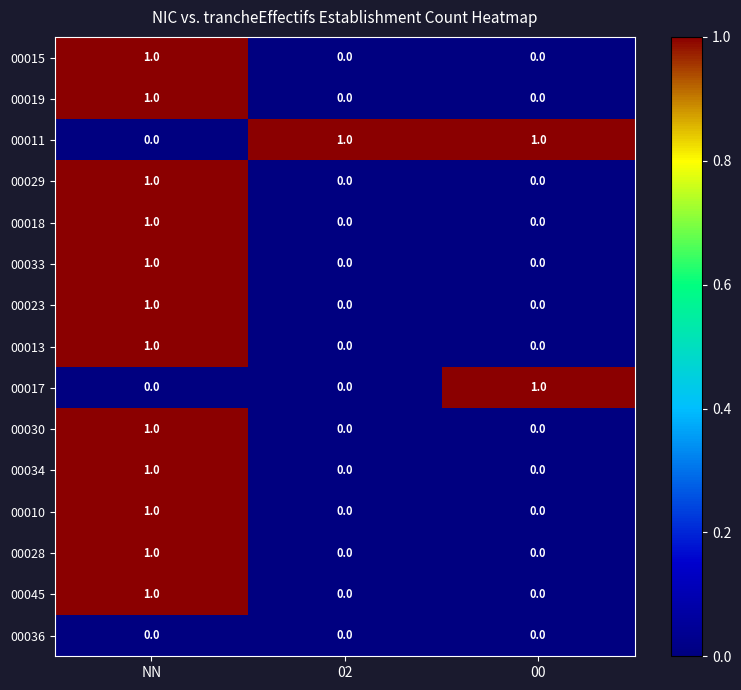

At which label does 00028 reach its peak?

NN